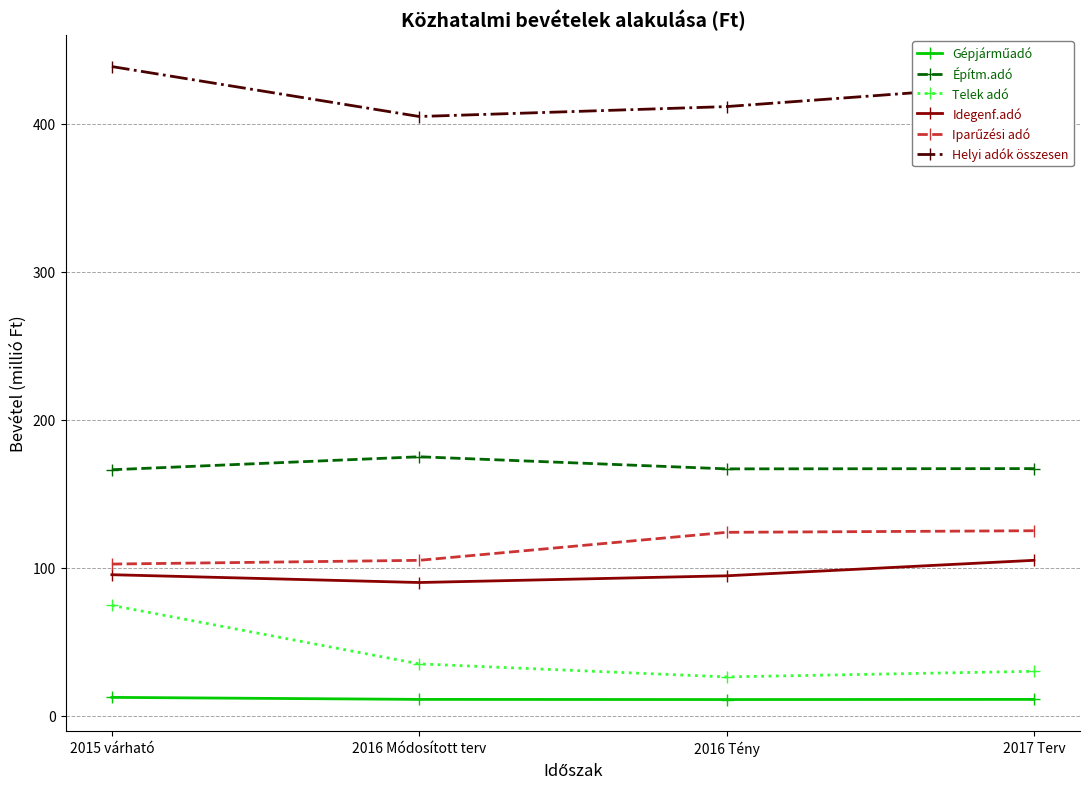

What value does the Építm.adó series have at 2017 Terv?

167.0